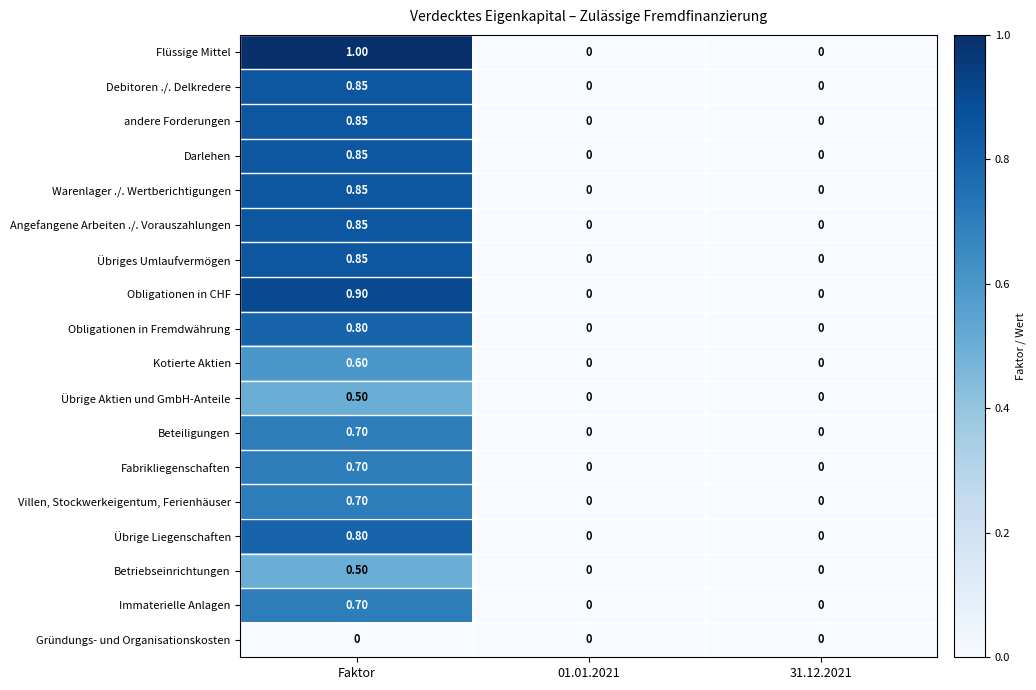

What is the total value across all series at Faktor?

13.0